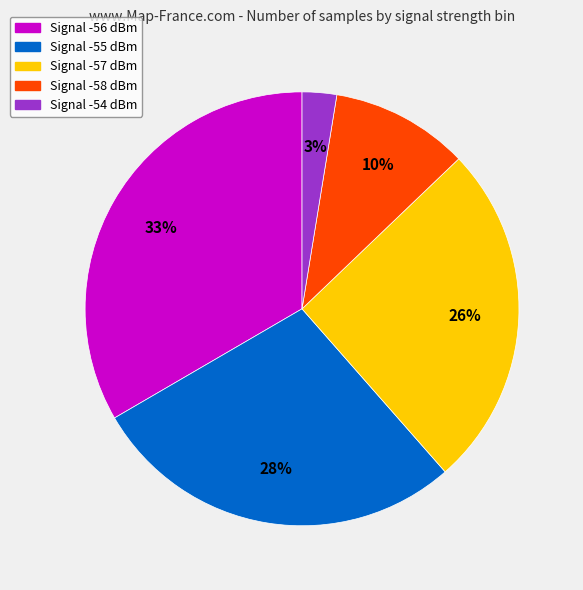

To the nearest percent, what is the average slice percentage?

20%